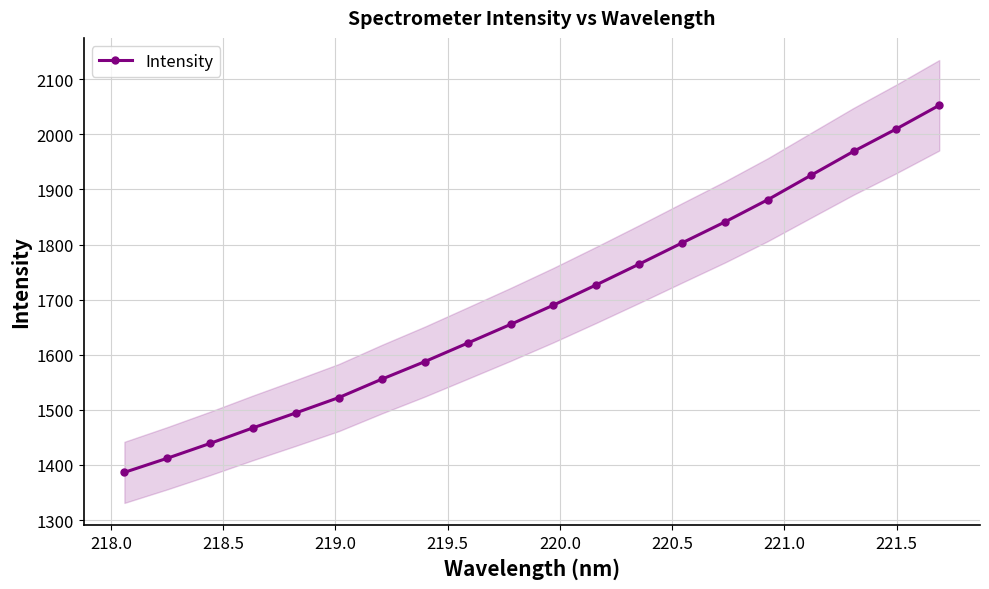

True or false: Intensity has more than 1 points higher than both neighbors.

False